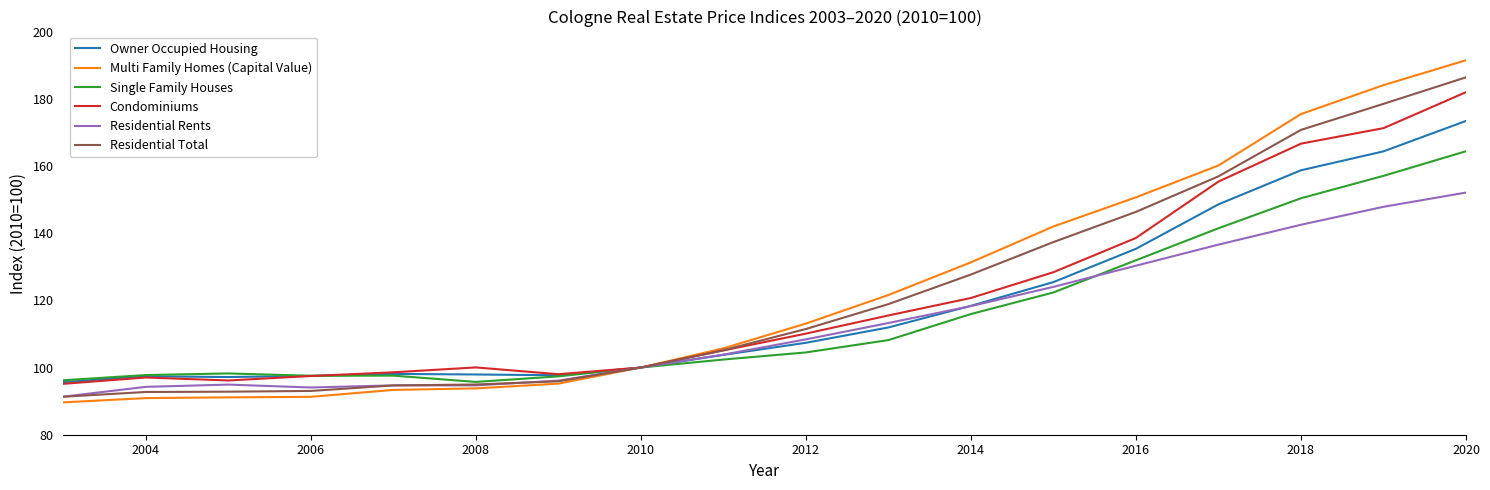

What is the greatest value displayed?

191.5